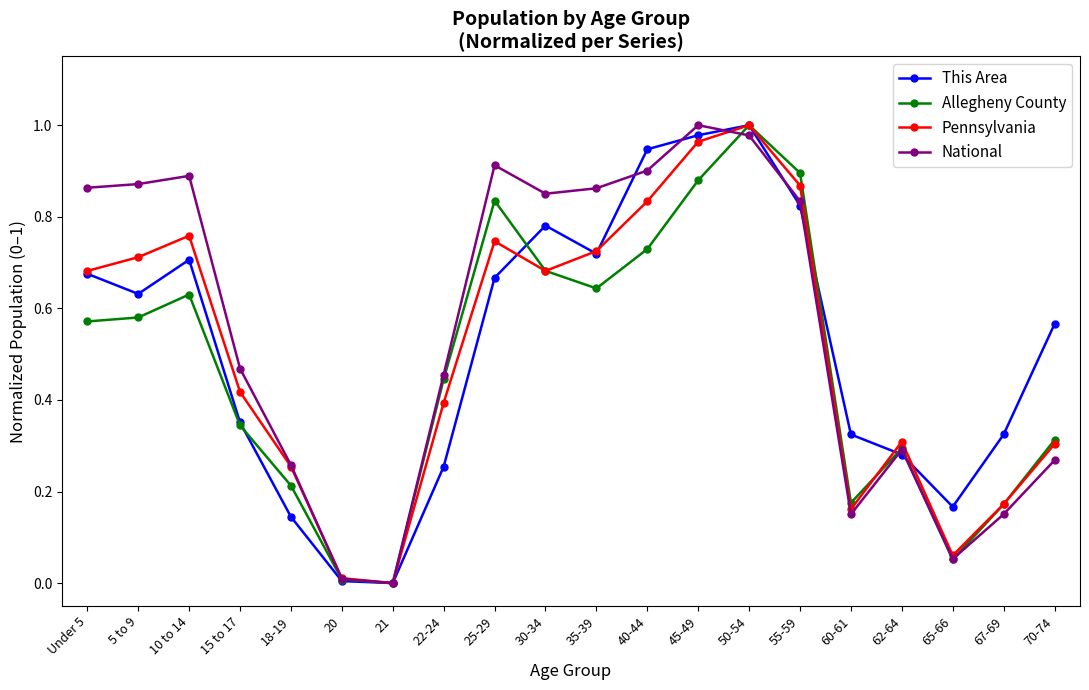

Where is the first local minimum for This Area?

5 to 9